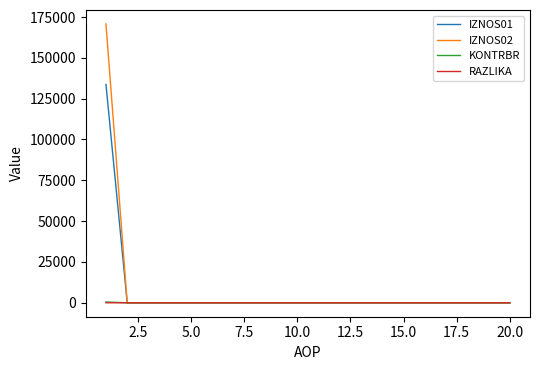

What is the maximum value for IZNOS01?

133693.6